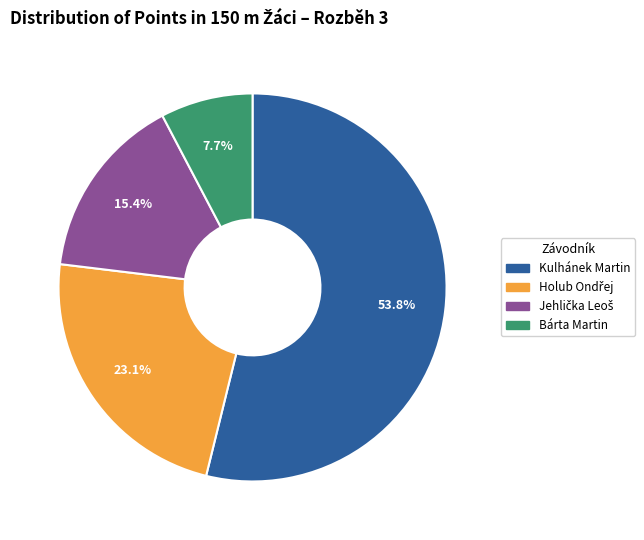

Which slice is the smallest?

Bárta Martin